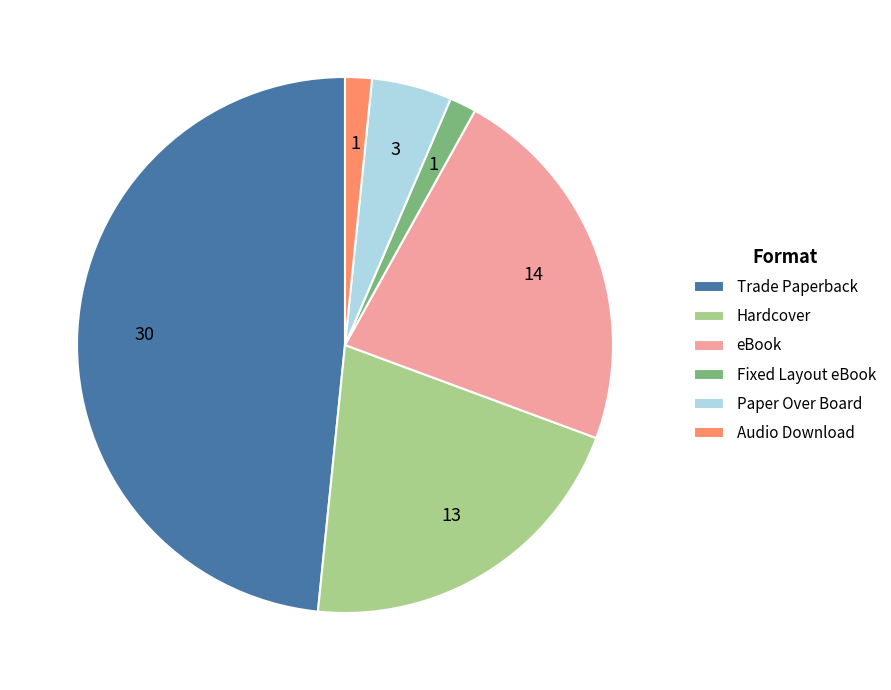

Is there a majority slice in this chart?

No